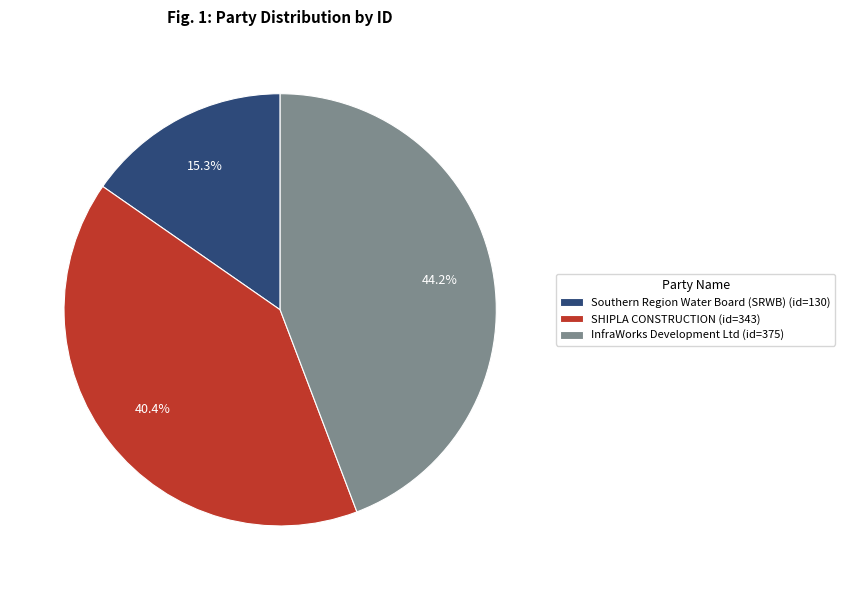

True or false: InfraWorks Development Ltd accounts for 34% of the total.

False